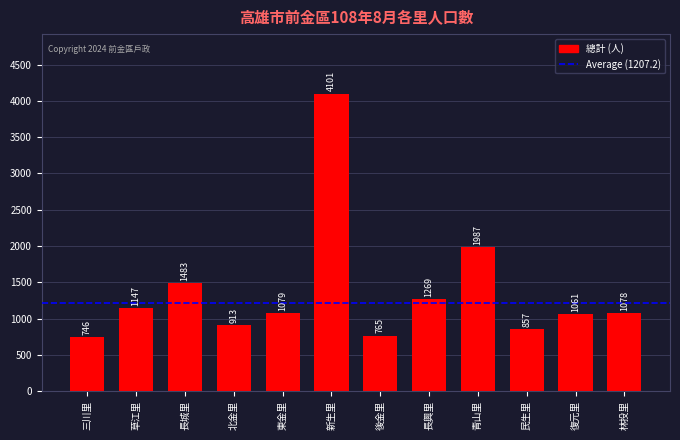

Reading right to left, transcribe all the data shown in this chart.

1078	1061	857	1987	1269	765	4101	1079	913	1483	1147	746